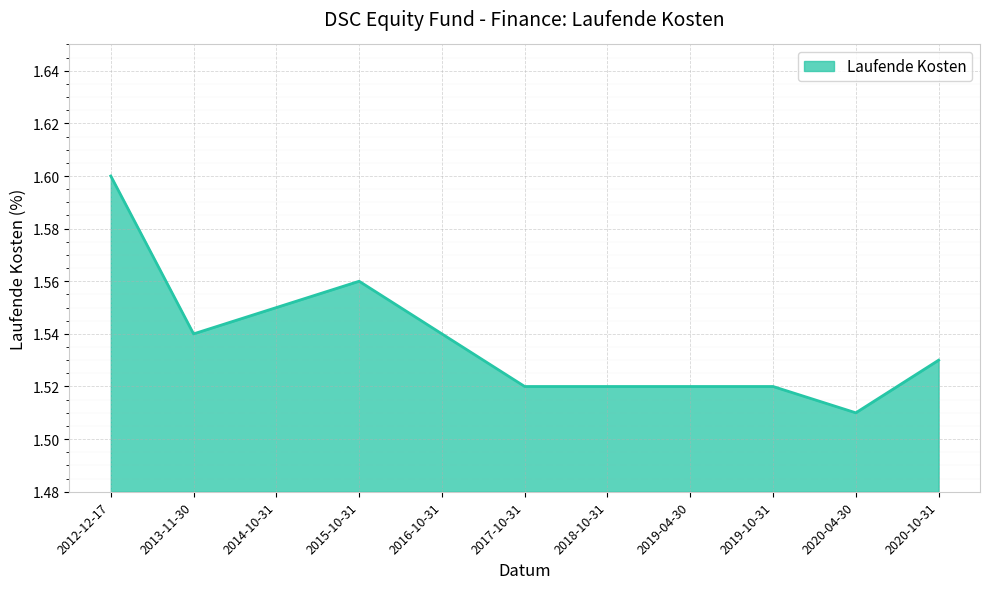

At which category does the chart reach its minimum across all series?

2020-04-30